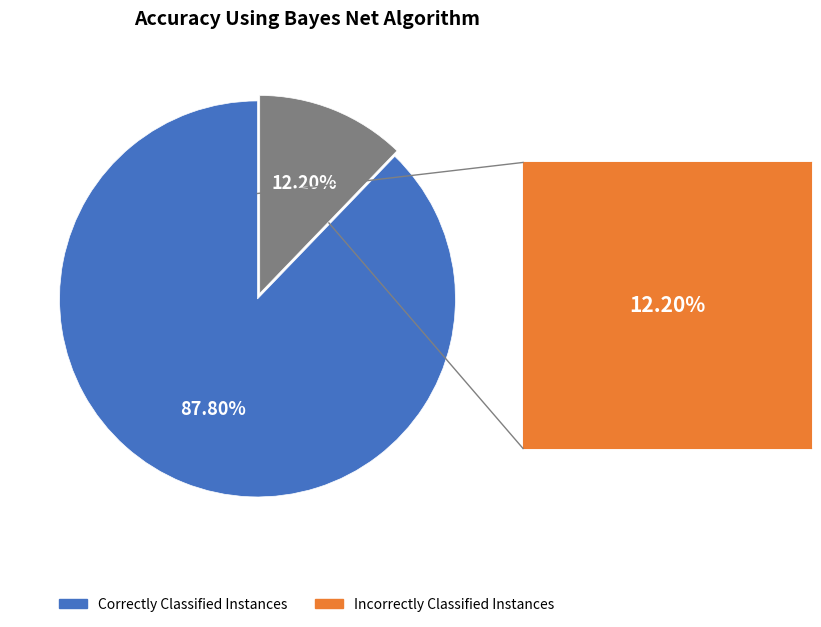

To the nearest percent, what is the difference between the largest and smallest slice percentages?

76%